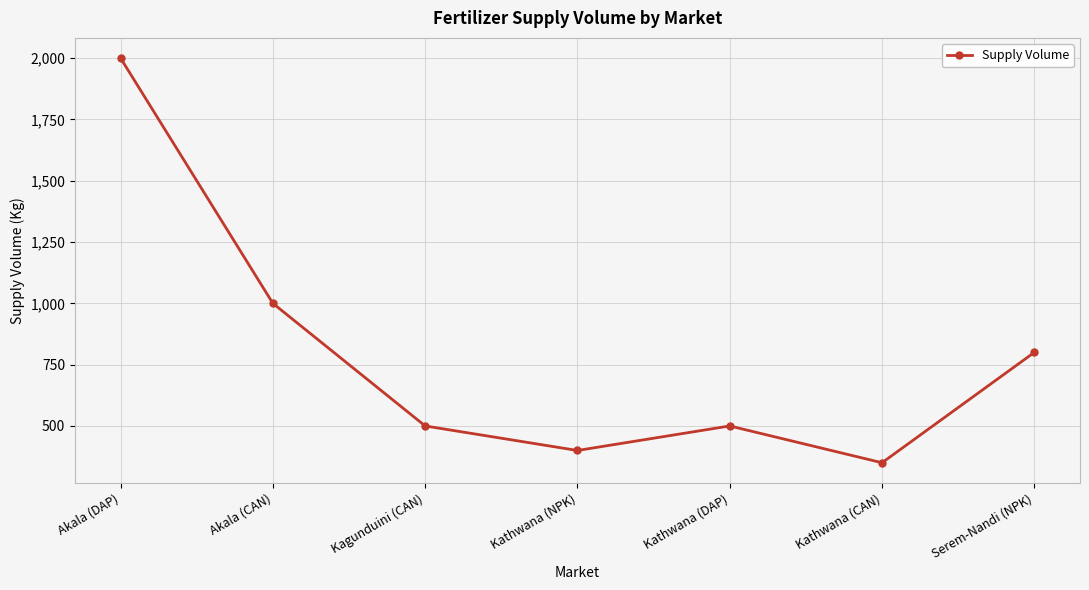

Does the chart have visible grid lines?

Yes